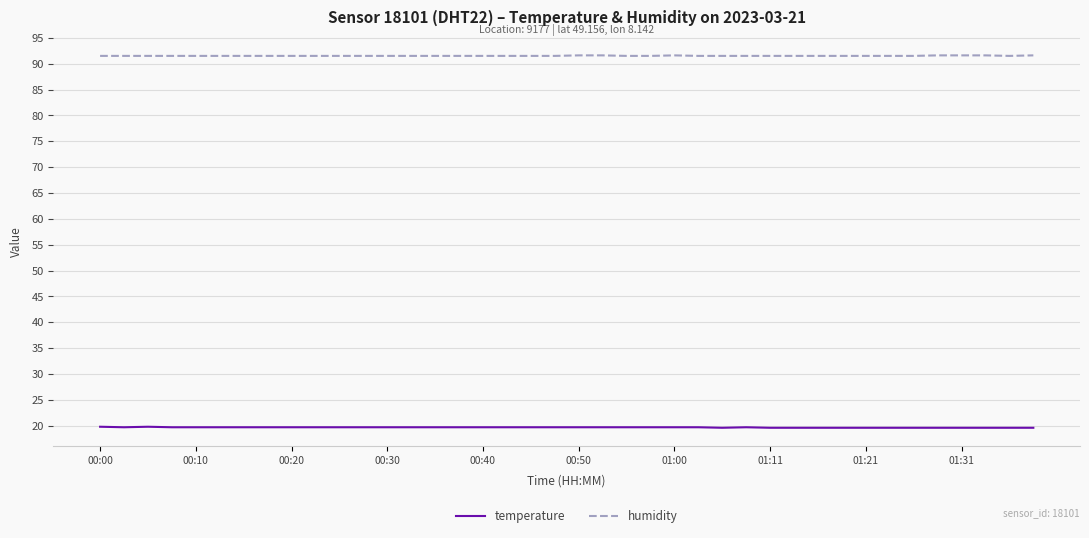

Does the chart have visible grid lines?

Yes